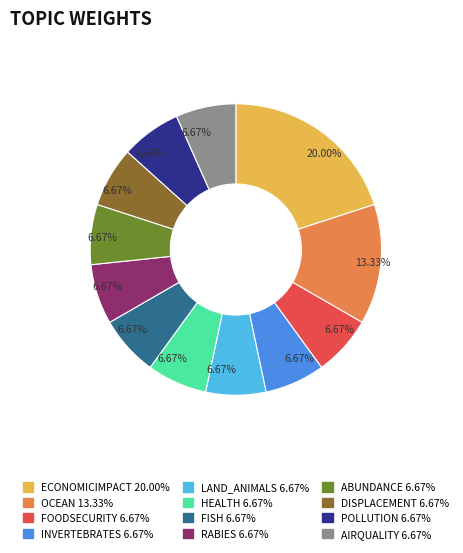

To the nearest percent, what portion does OCEAN represent?

13%